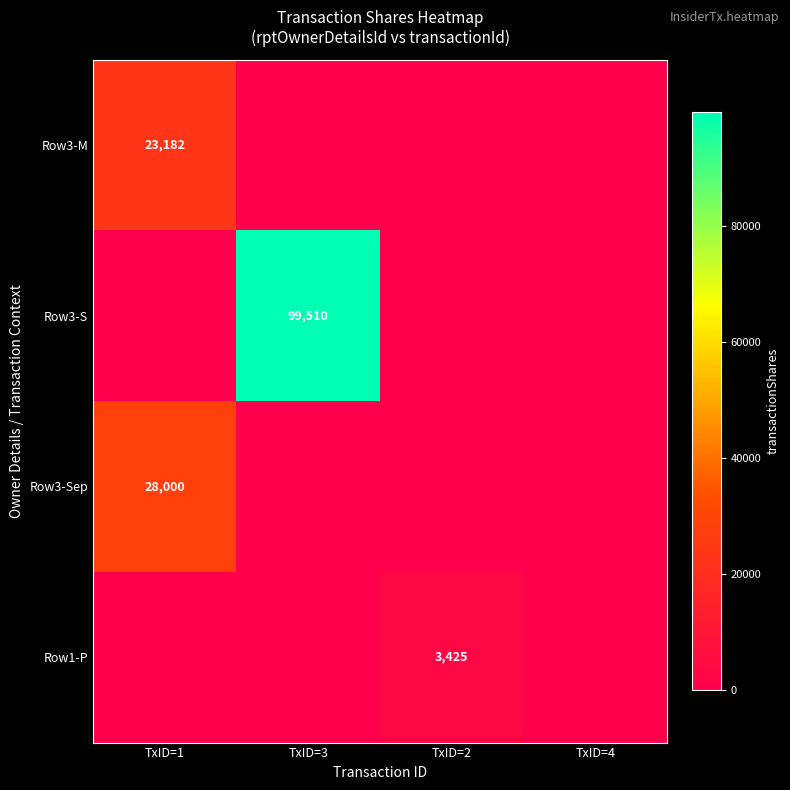

Which category has the lowest value across all series?

TxID=3